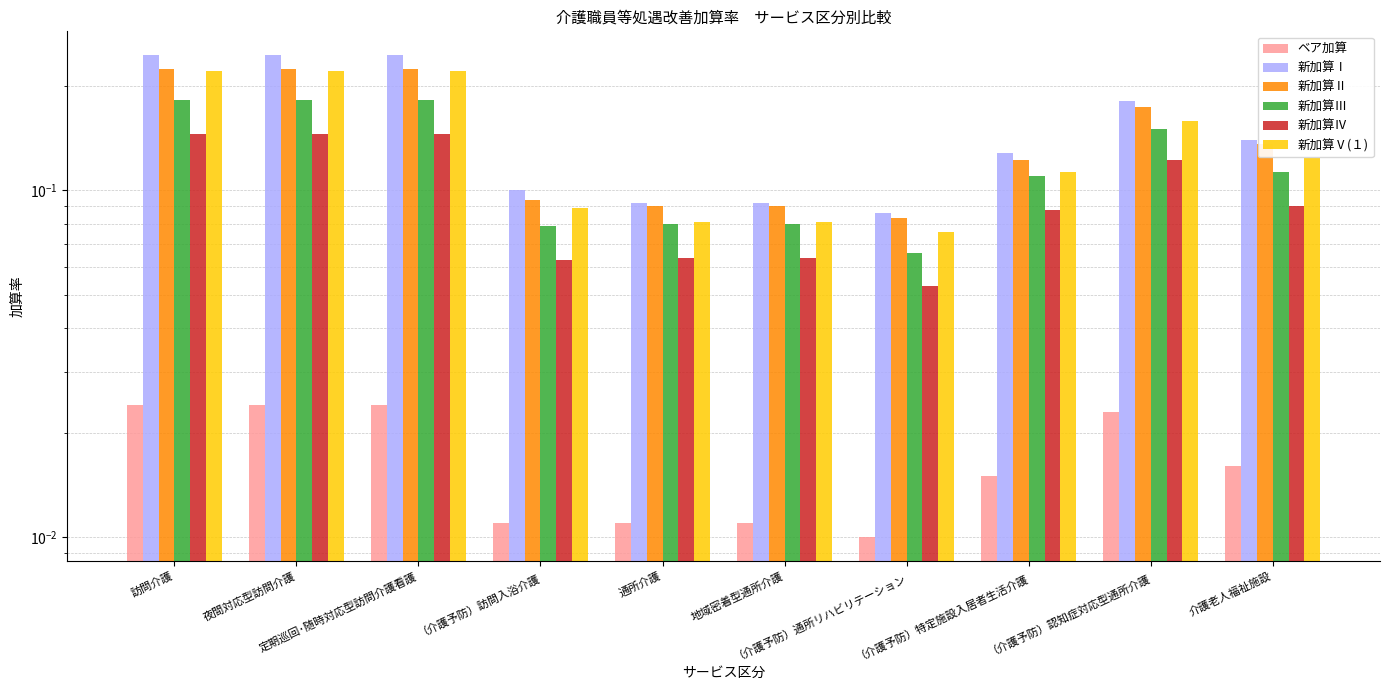

The value of 新加算Ⅳ at 訪問介護 is 0.1. True or false?

True